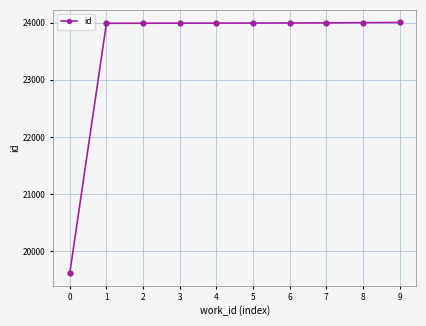

What is the value of the 5th point from the left?

23994